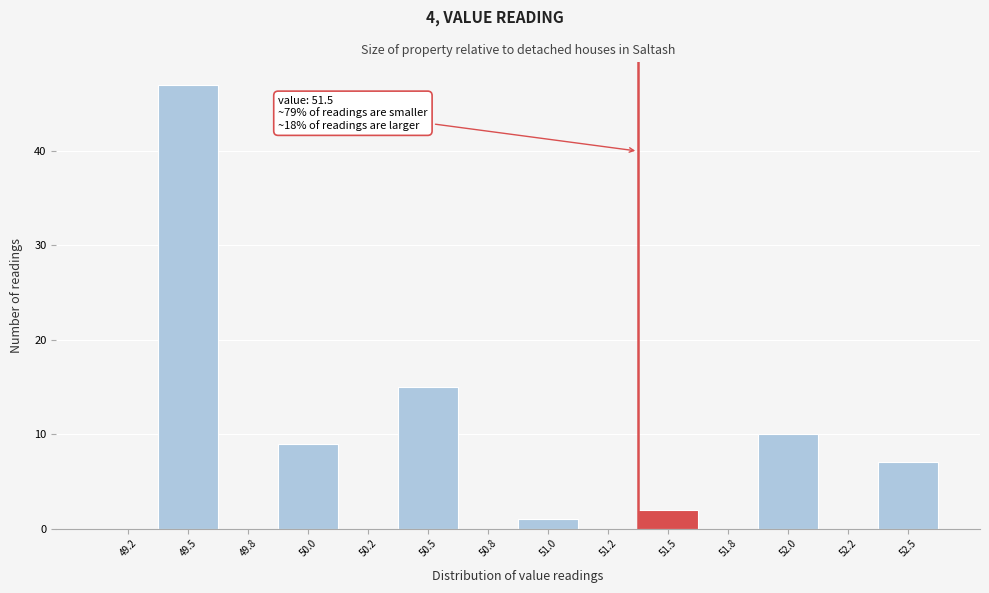

Reading left to right, extract all data points from this chart.

49.2=0	49.5=47	49.8=0	50.0=9	50.2=0	50.5=15	50.8=0	51.0=1	51.2=0	51.5=2	51.8=0	52.0=10	52.2=0	52.5=7